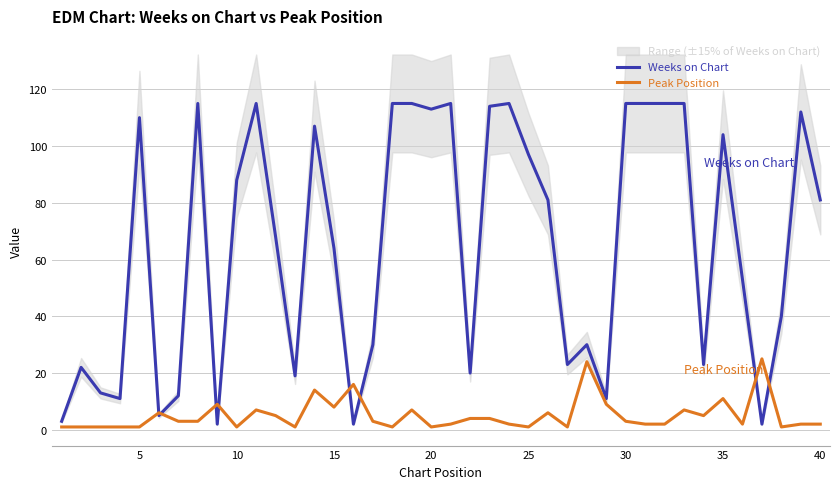

What is the maximum value for Weeks on Chart?

115